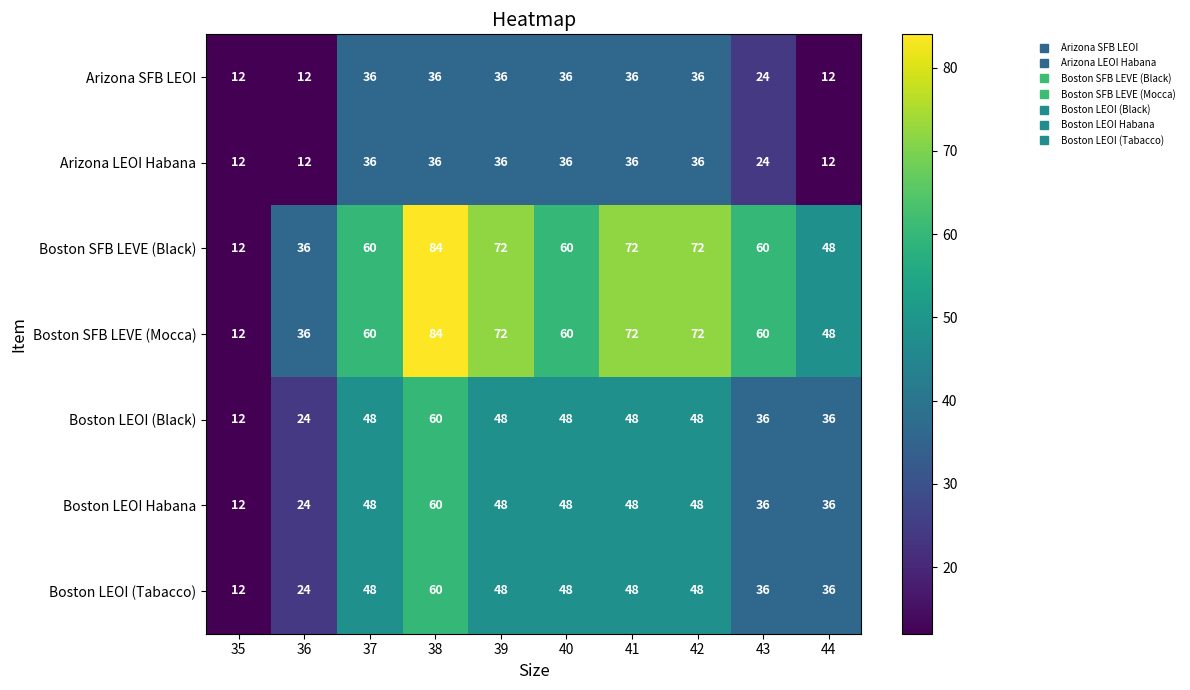

At which label is Arizona SFB LEOI closest to 24?

43